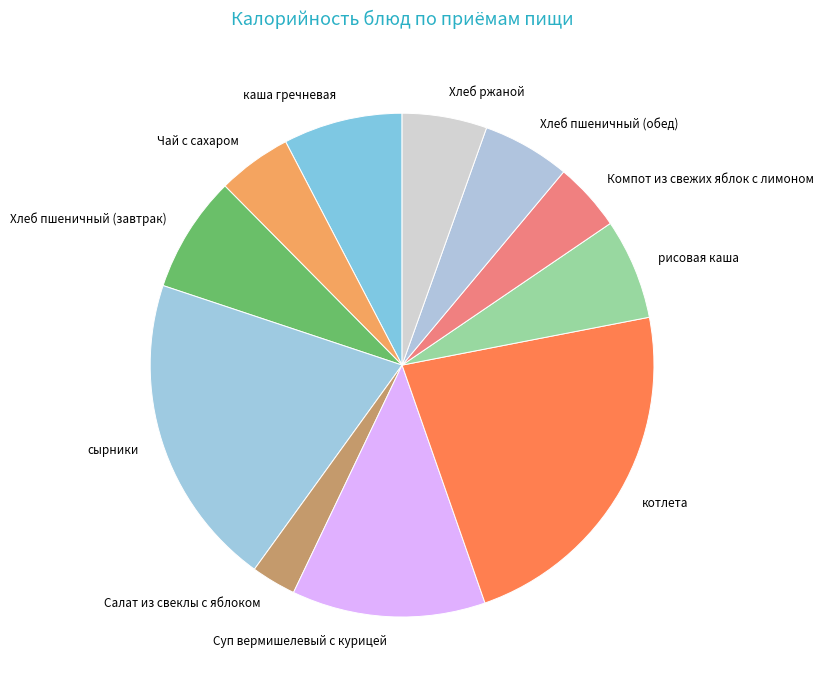

Does Хлеб пшеничный (завтрак) represent more than half of the total?

No